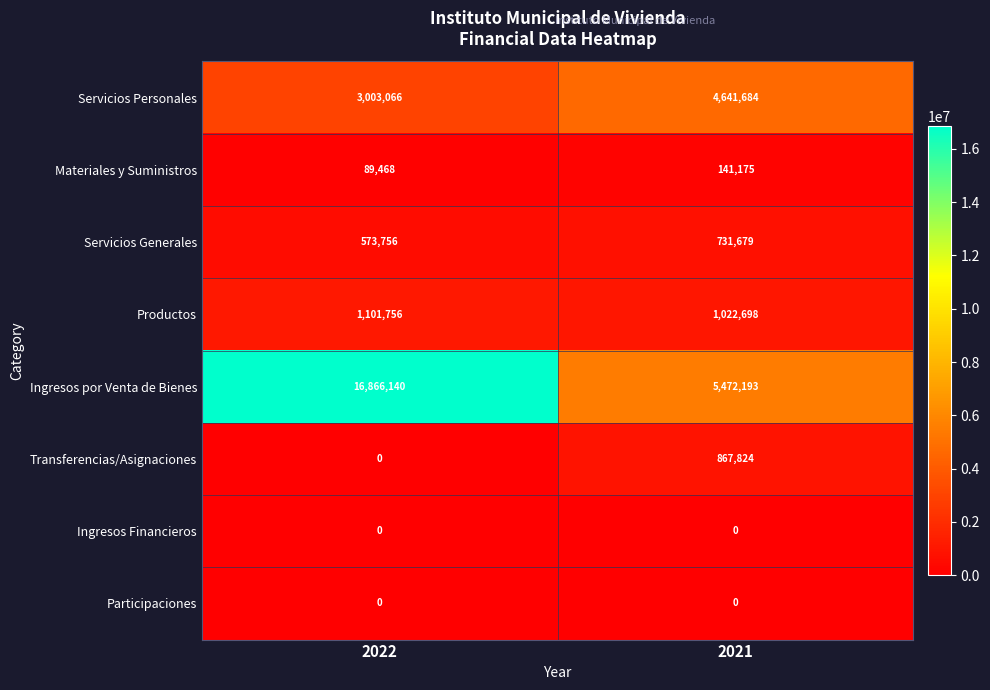

Is the value of Servicios Generales at 2021 greater than the value of Transferencias/Asignaciones at 2022?

Yes